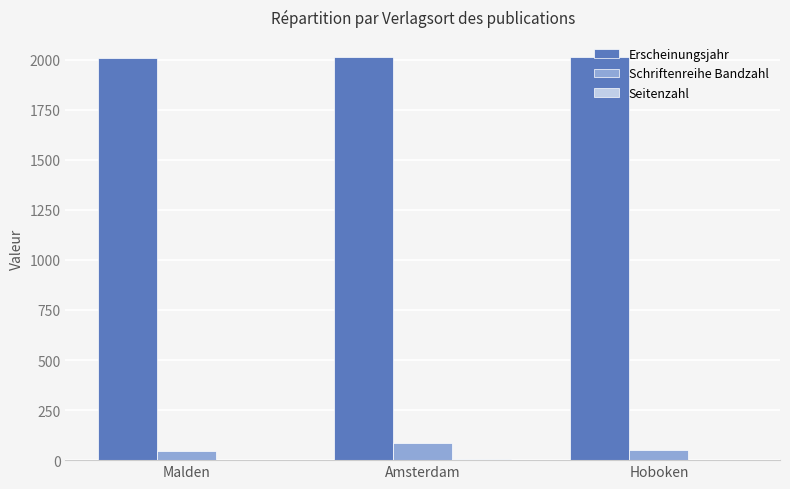

Which series has the largest total across all categories?

Erscheinungsjahr